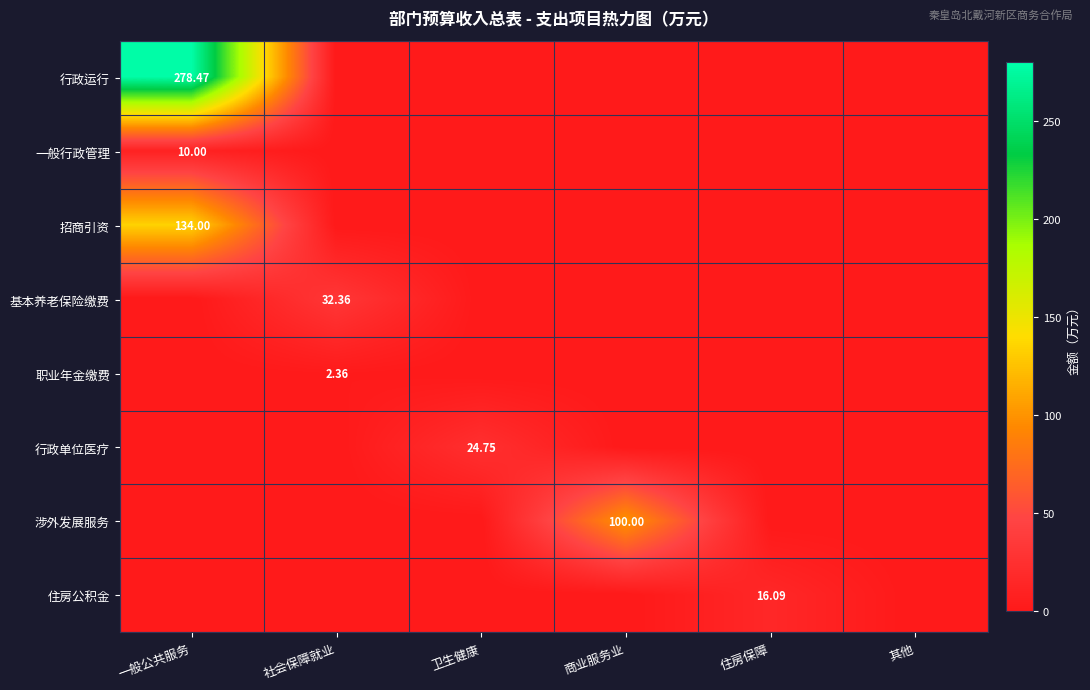

Which has a higher value, 其他 or 卫生健康?

其他